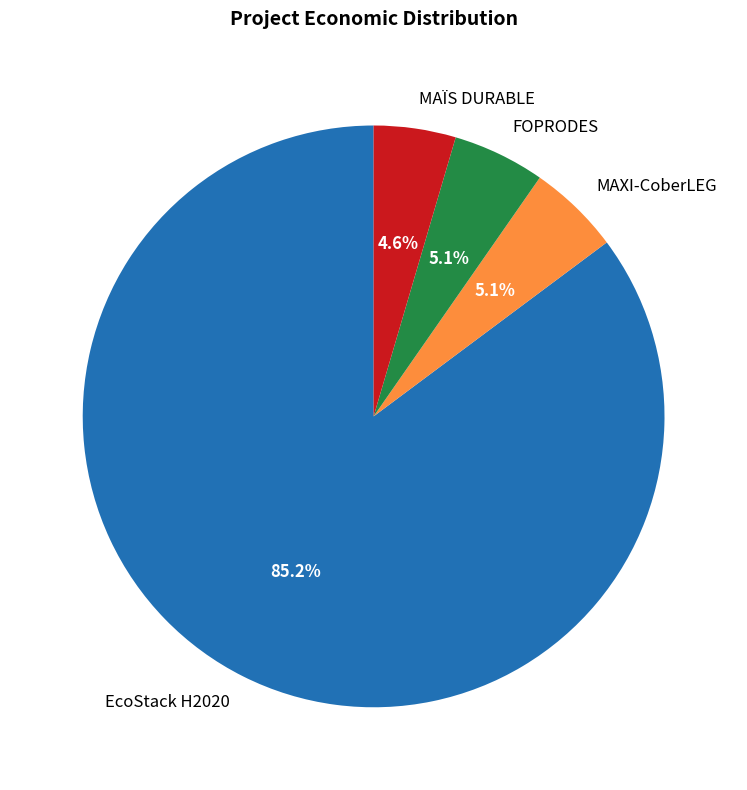

Do MAÏS DURABLE and MAXI-CoberLEG together represent more than half of the pie?

No